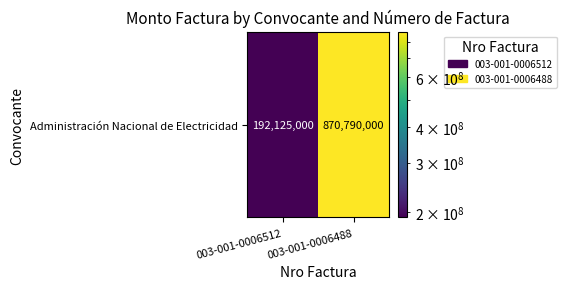

The value at 003-001-0006488 is 568963125. True or false?

False